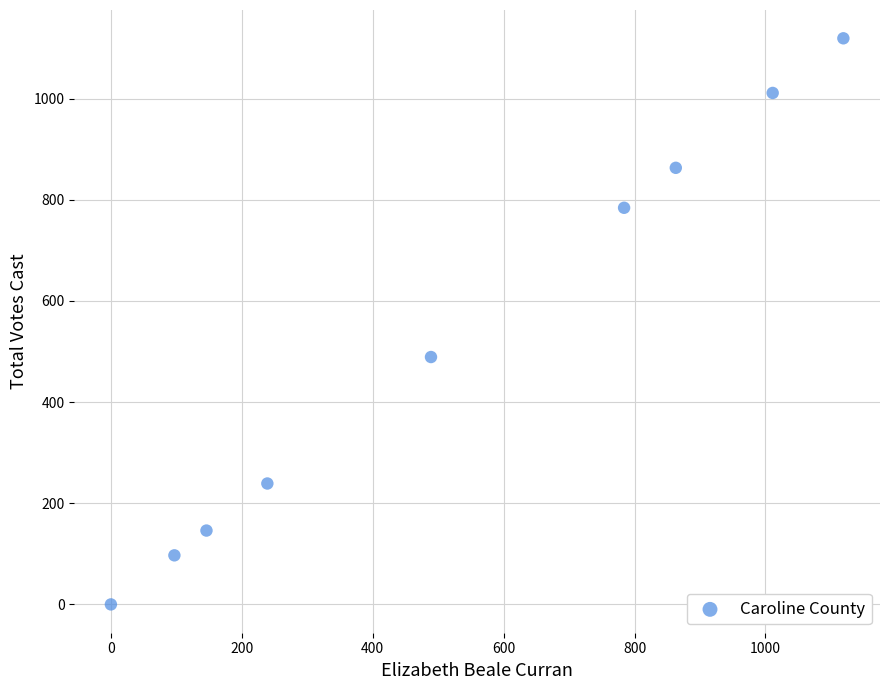

What Y value in the scatter plot is closest to 559?

489